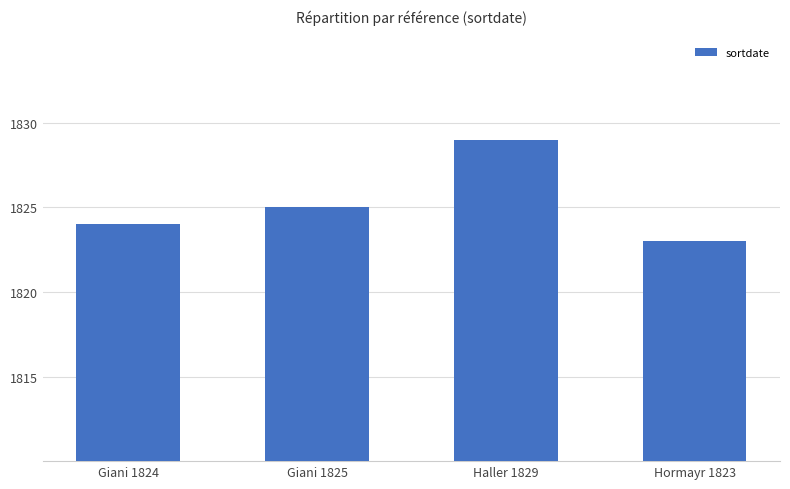

The chart shows a value of 1824 at Giani 1824. True or false?

True